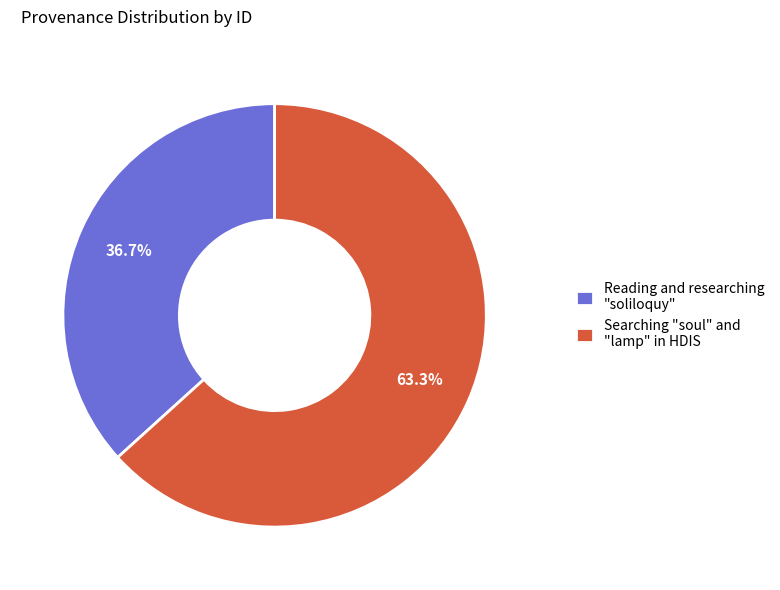

How many slices are in this pie chart?

2